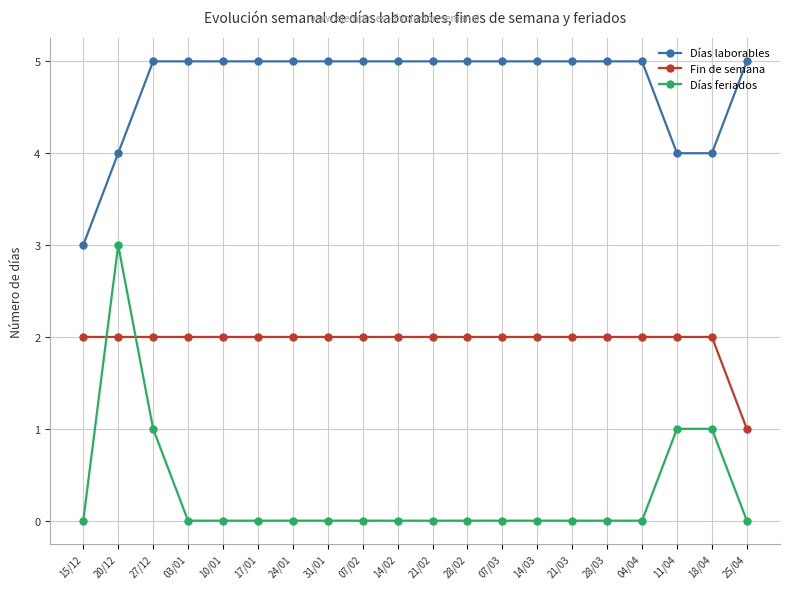

Which category has the highest value in the Días feriados series?

20/12